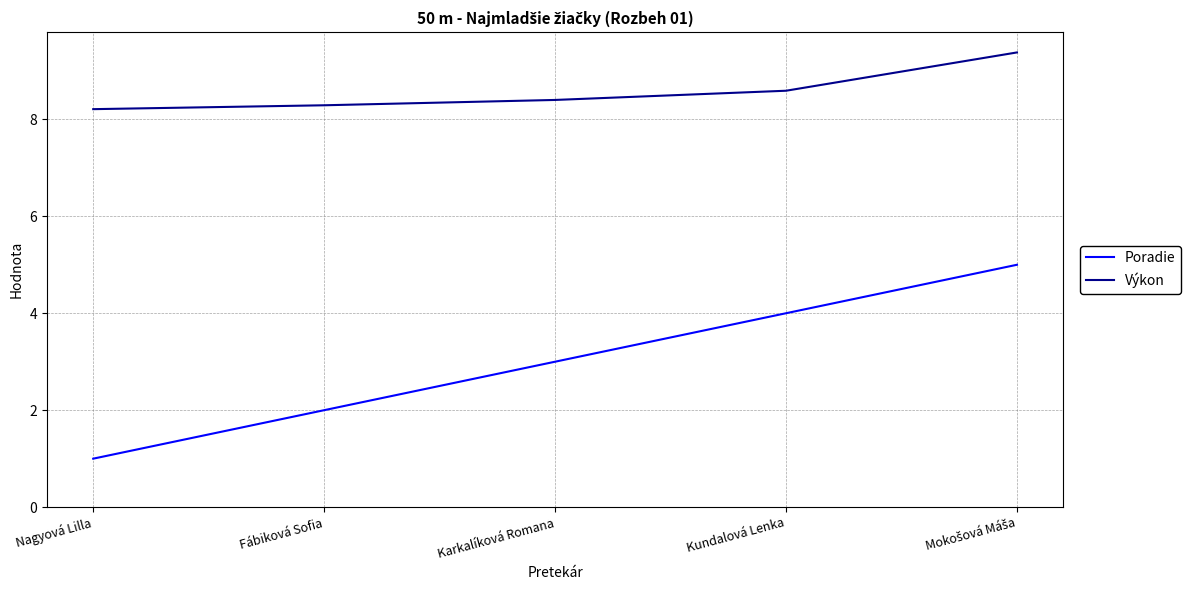

Which series changed the most between Nagyová Lilla and Kundalová Lenka?

Poradie